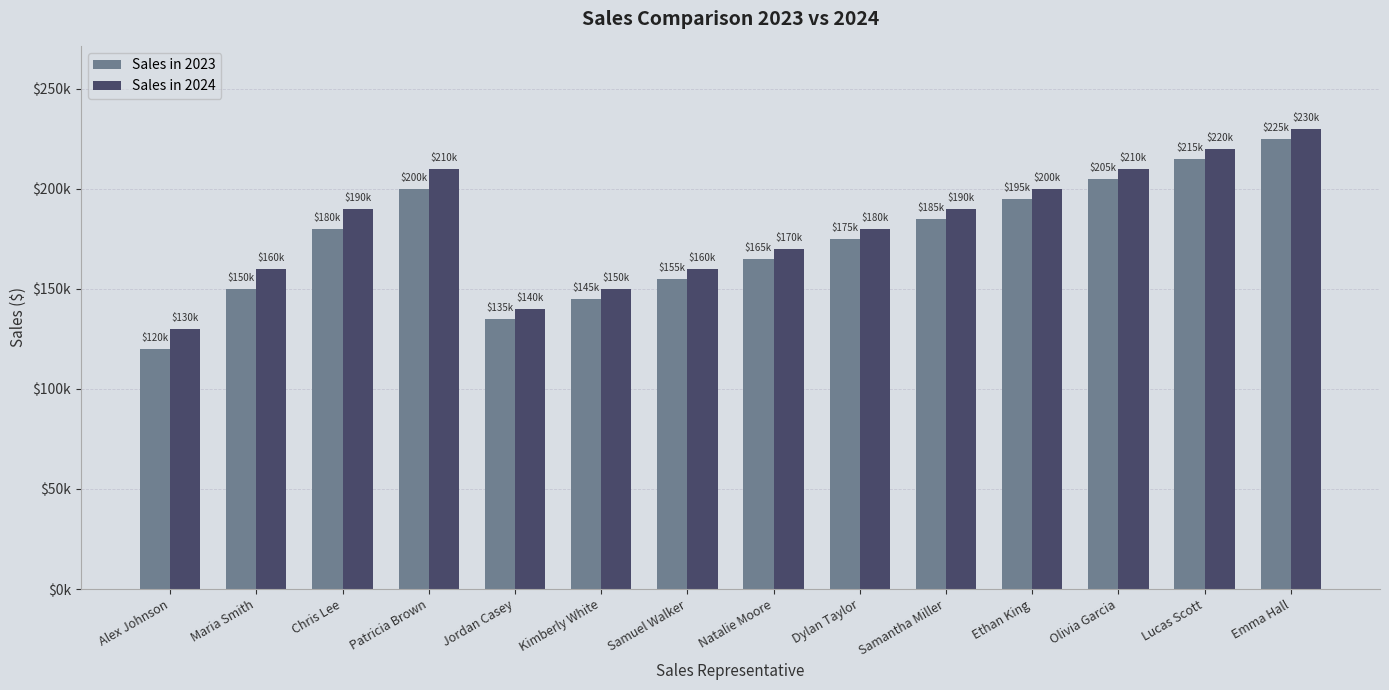

What are all the series names shown in the legend?

Sales in 2023, Sales in 2024